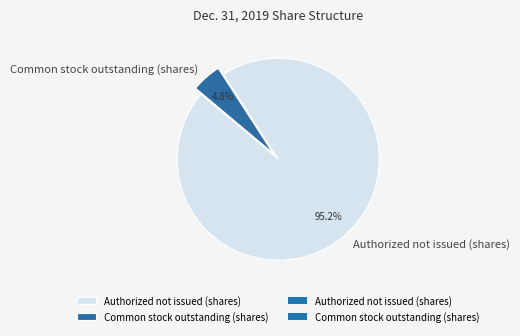

How much of the chart is everything except Common stock outstanding (shares)?

95.2%